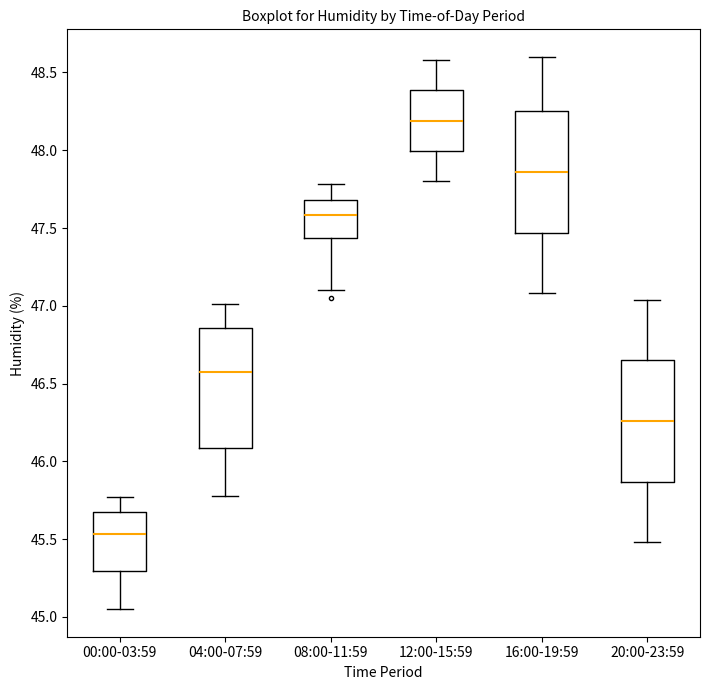

Where is the upper edge of the box for 16:00-19:59 on the y-axis? The values are not printed on the chart, so give them approximately, as read against the axis.

48.25